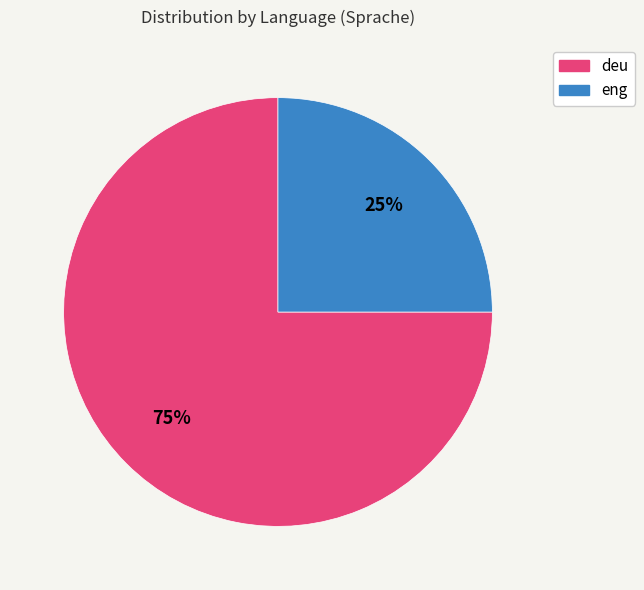

Is eng the majority of the pie?

No